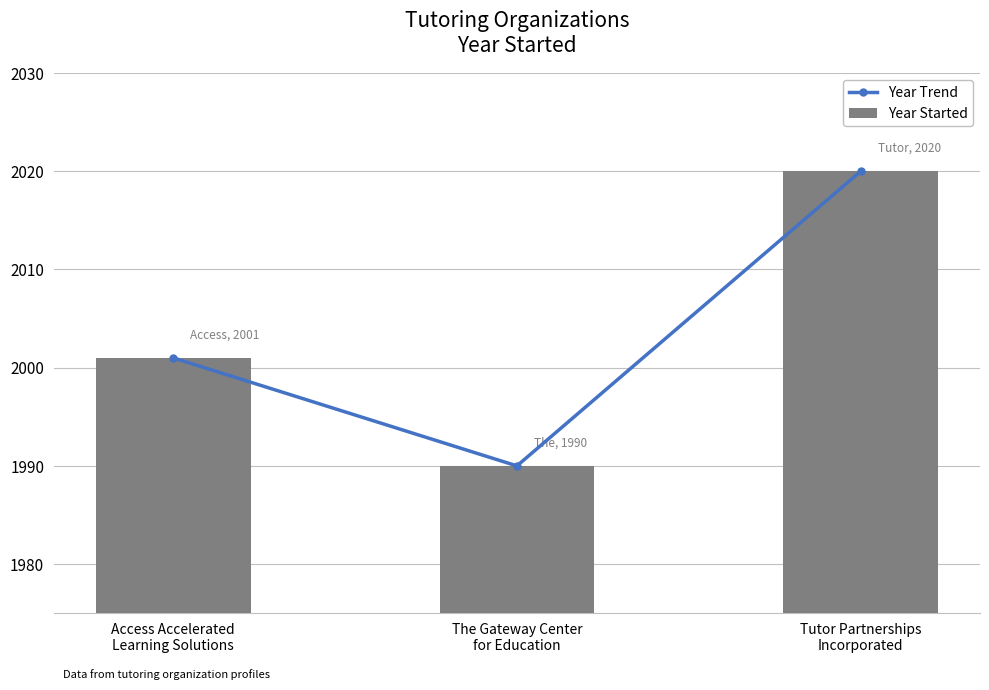

Count the Year Trend values in the range 1990 to 2020.

3